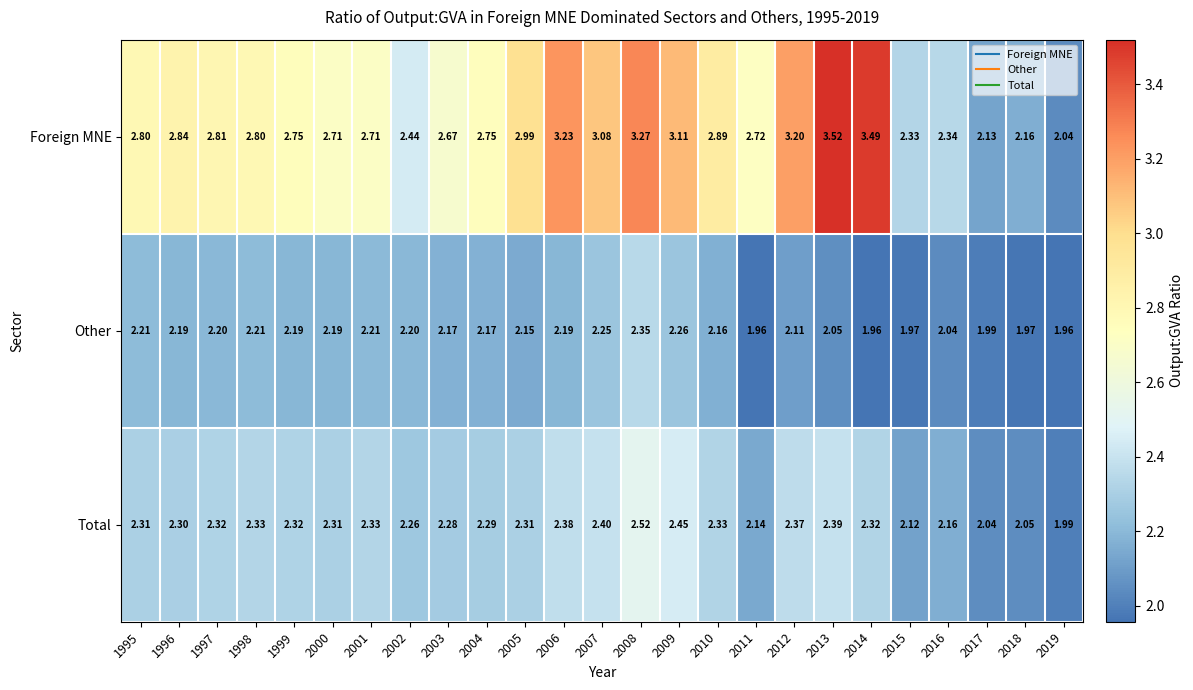

Which series has the widest spread of values?

Foreign MNE